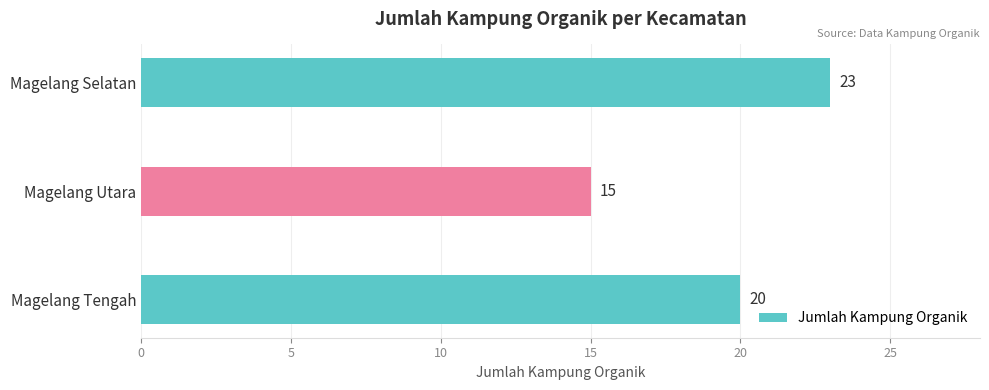

What is the smallest value displayed?

15